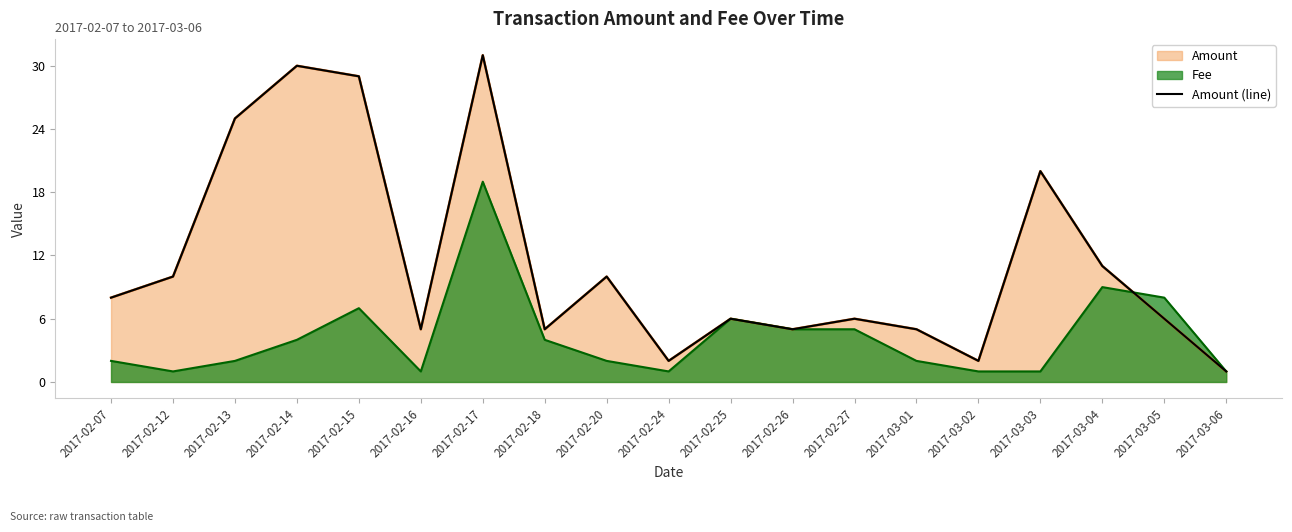

How many lines are shown in the chart?

1